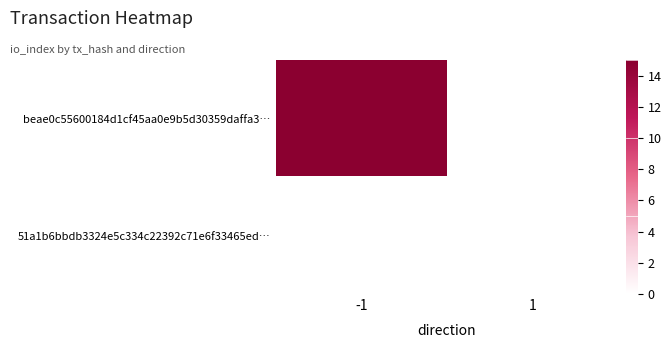

Reading left to right, extract all data points from this chart.

beae0c55600184d1cf45aa0e9b5d30359daffa3…: -1=15	1=0
51a1b6bbdb3324e5c334c22392c71e6f33465ed…: -1=0	1=0